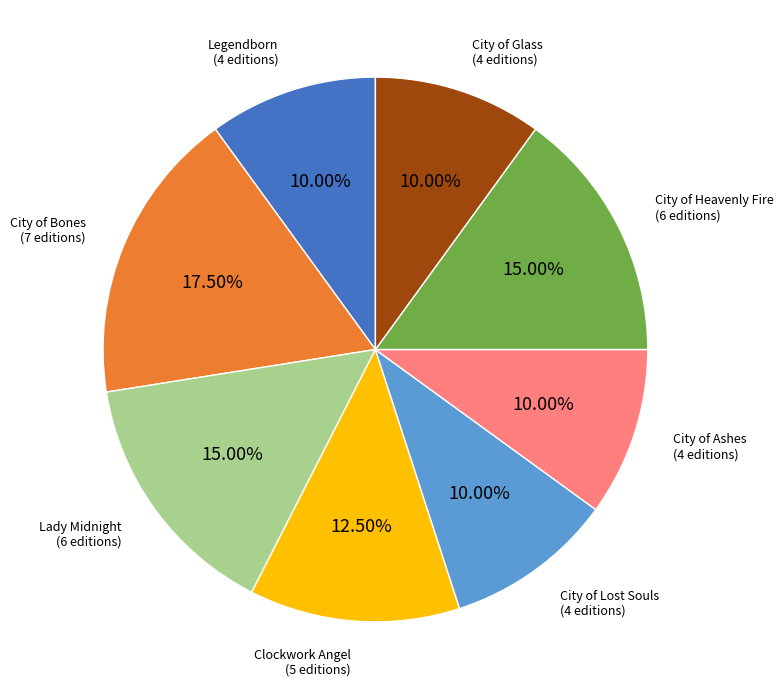

Does any single category account for the majority?

No